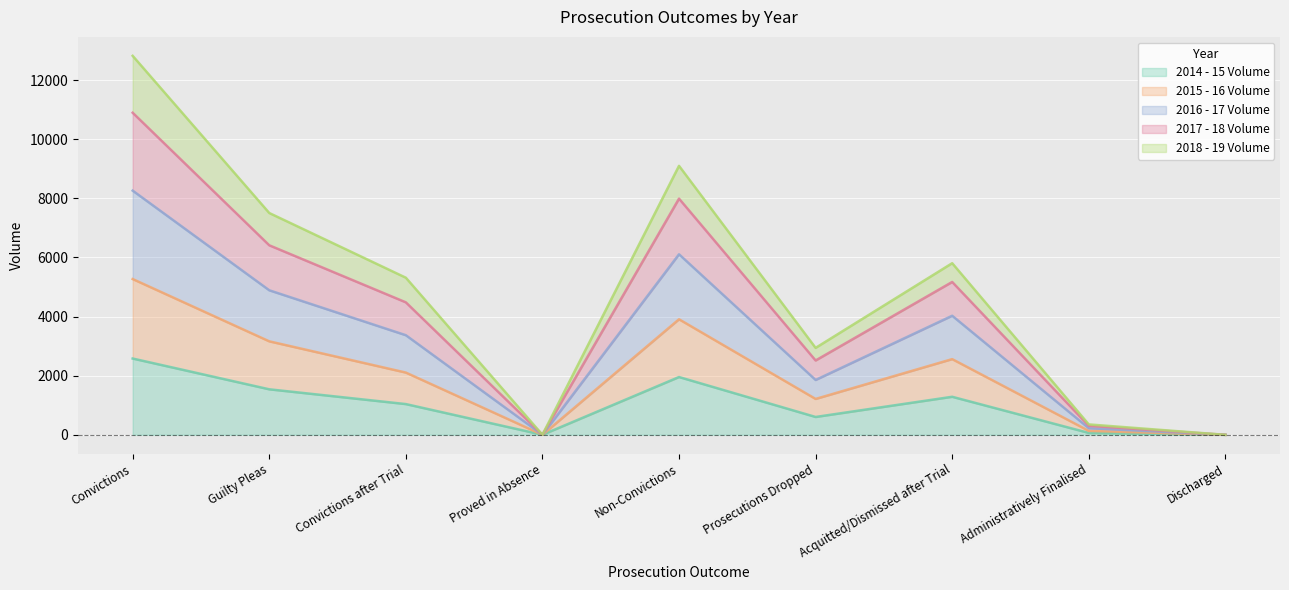

What is the label of the 5th point from the right?

Non-Convictions